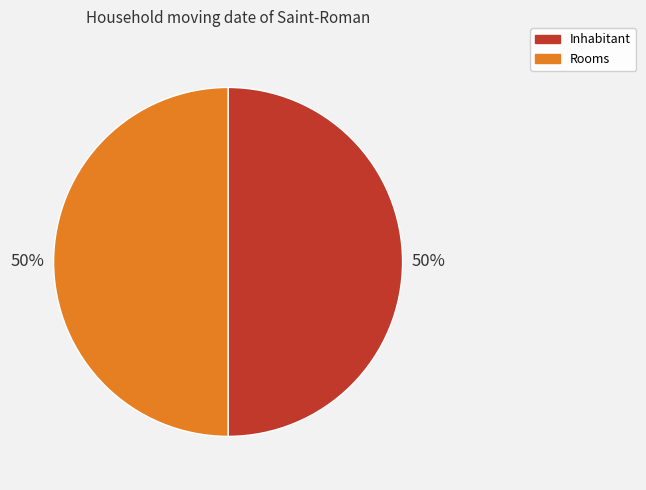

Is the sum of Inhabitant and Rooms greater than half?

Yes